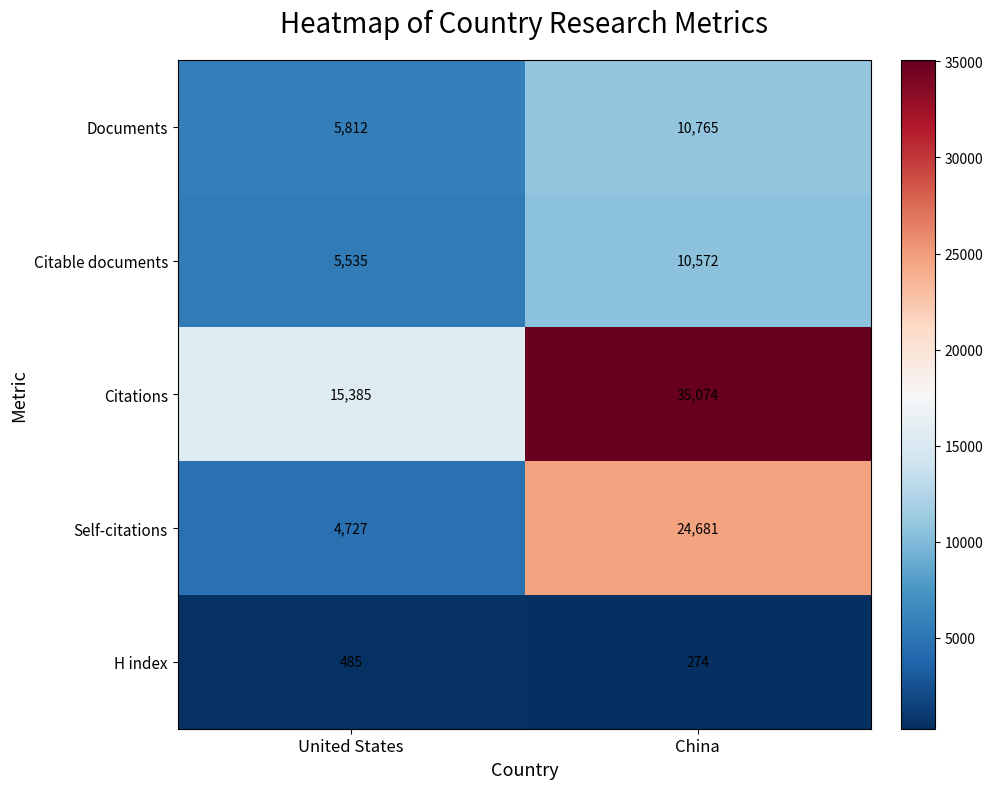

Which series has the largest total across all categories?

Citations